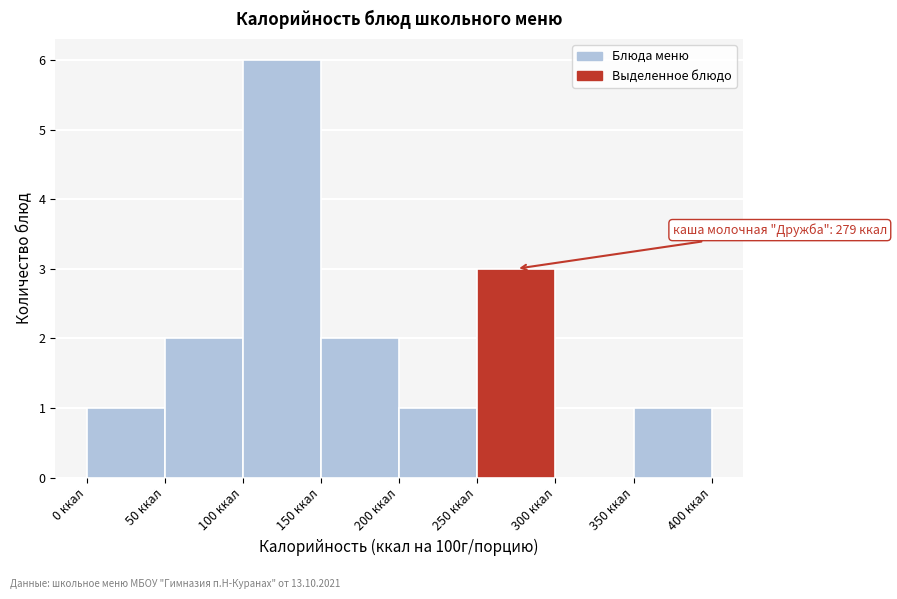

Over which range of the x-axis is the bar tallest?

100 to 150